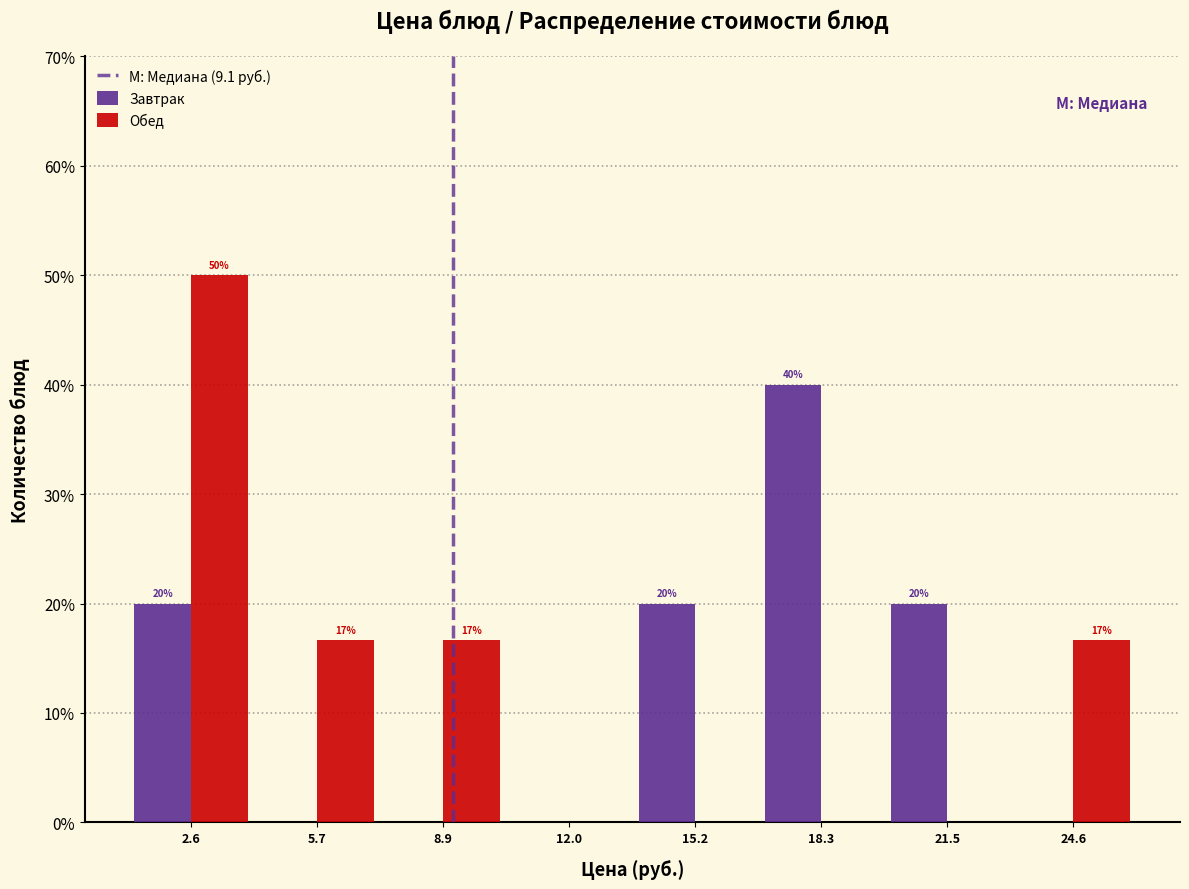

In the Обед series, which range on the x-axis has the tallest bar?

1.0 to 4.0